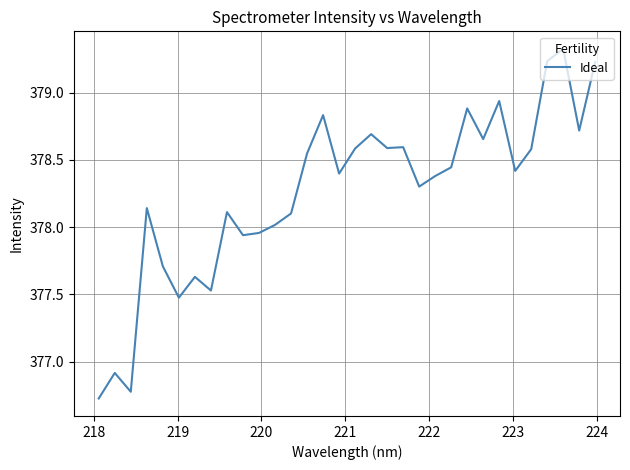

What is the smallest value displayed?

376.7